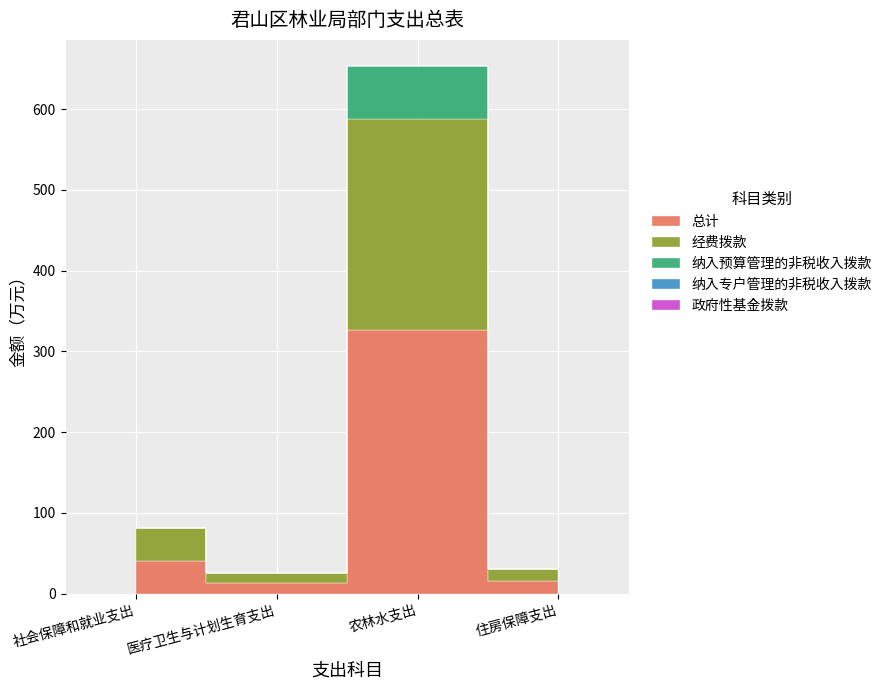

What is the label of the 3rd point from the right?

医疗卫生与计划生育支出